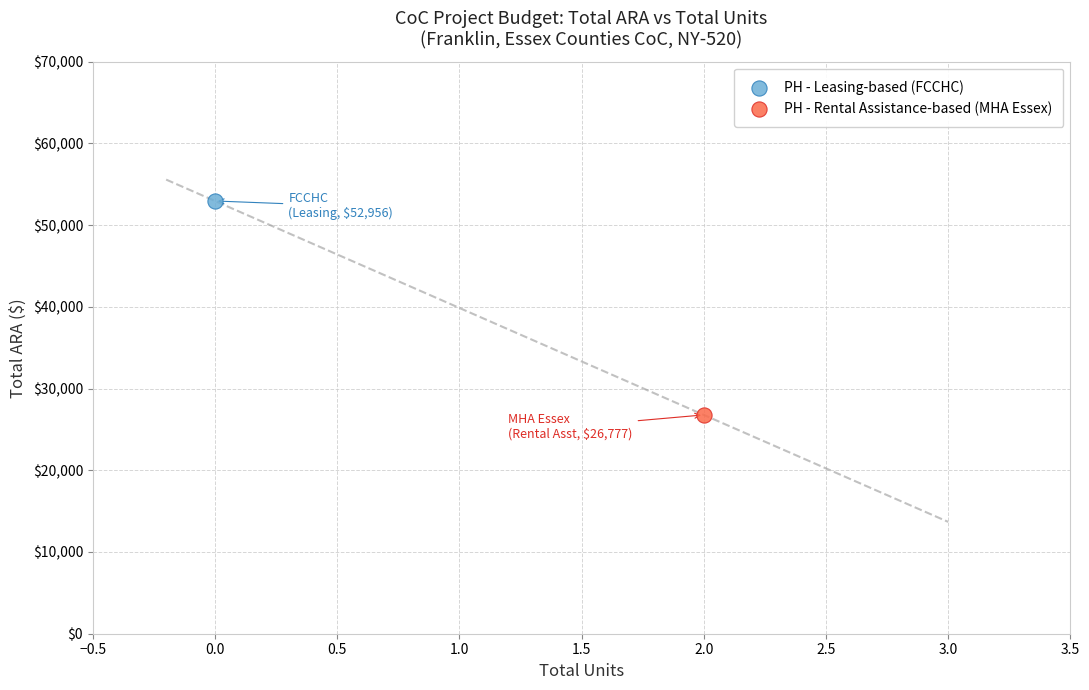

What are all the series names shown in the legend?

PH - Leasing-based (FCCHC), PH - Rental Assistance-based (MHA Essex)